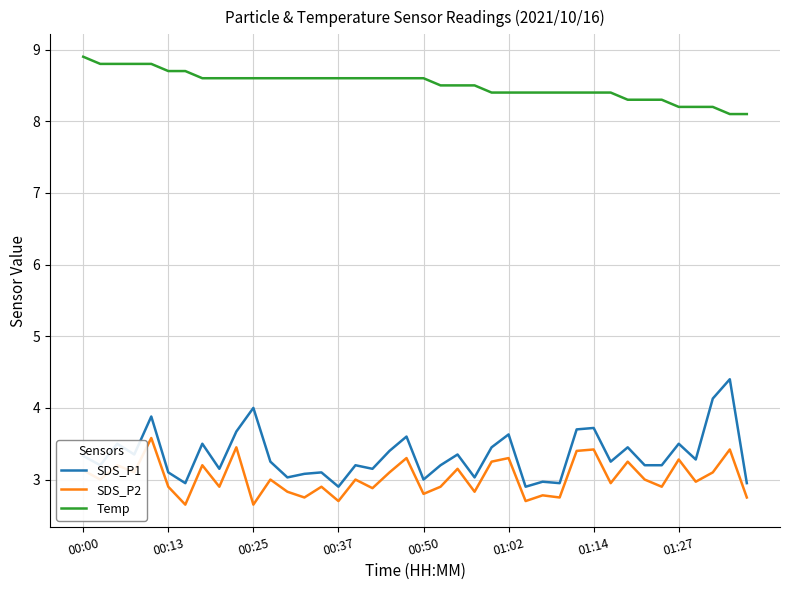

Which series has the largest range (max minus min)?

SDS_P1